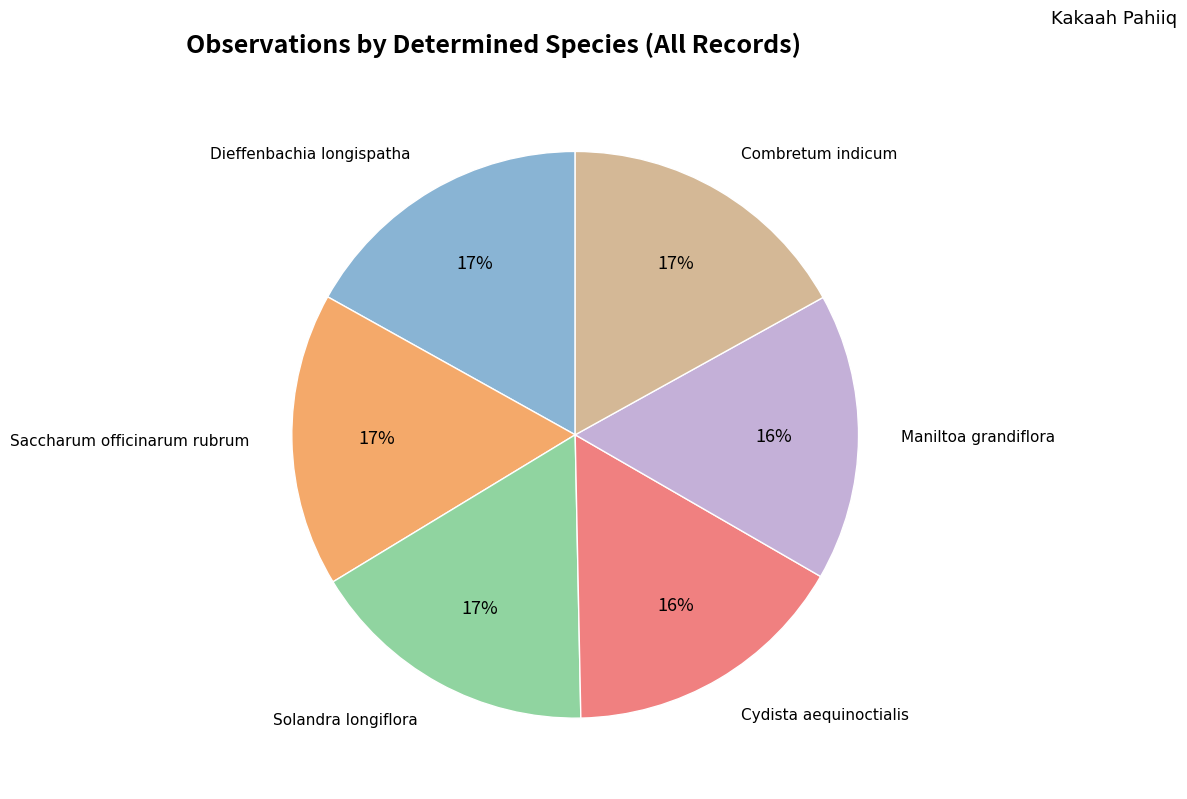

Is Maniltoa grandiflora the majority of the pie?

No